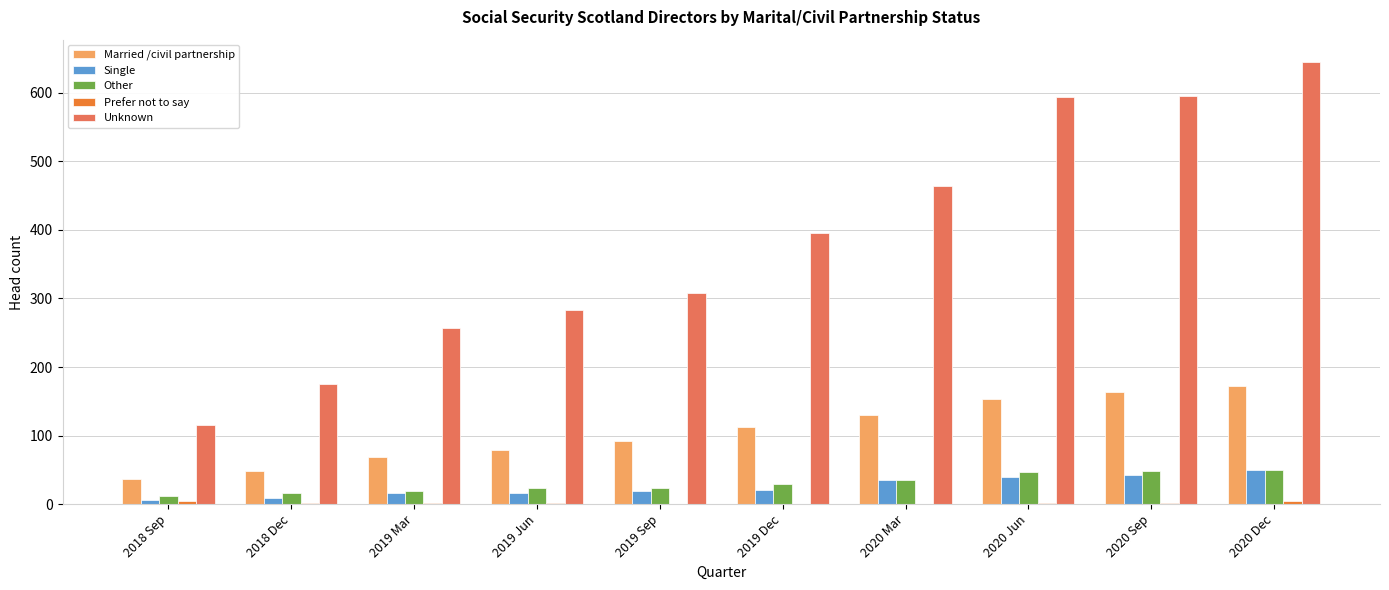

What is the average value of the Single series?

26